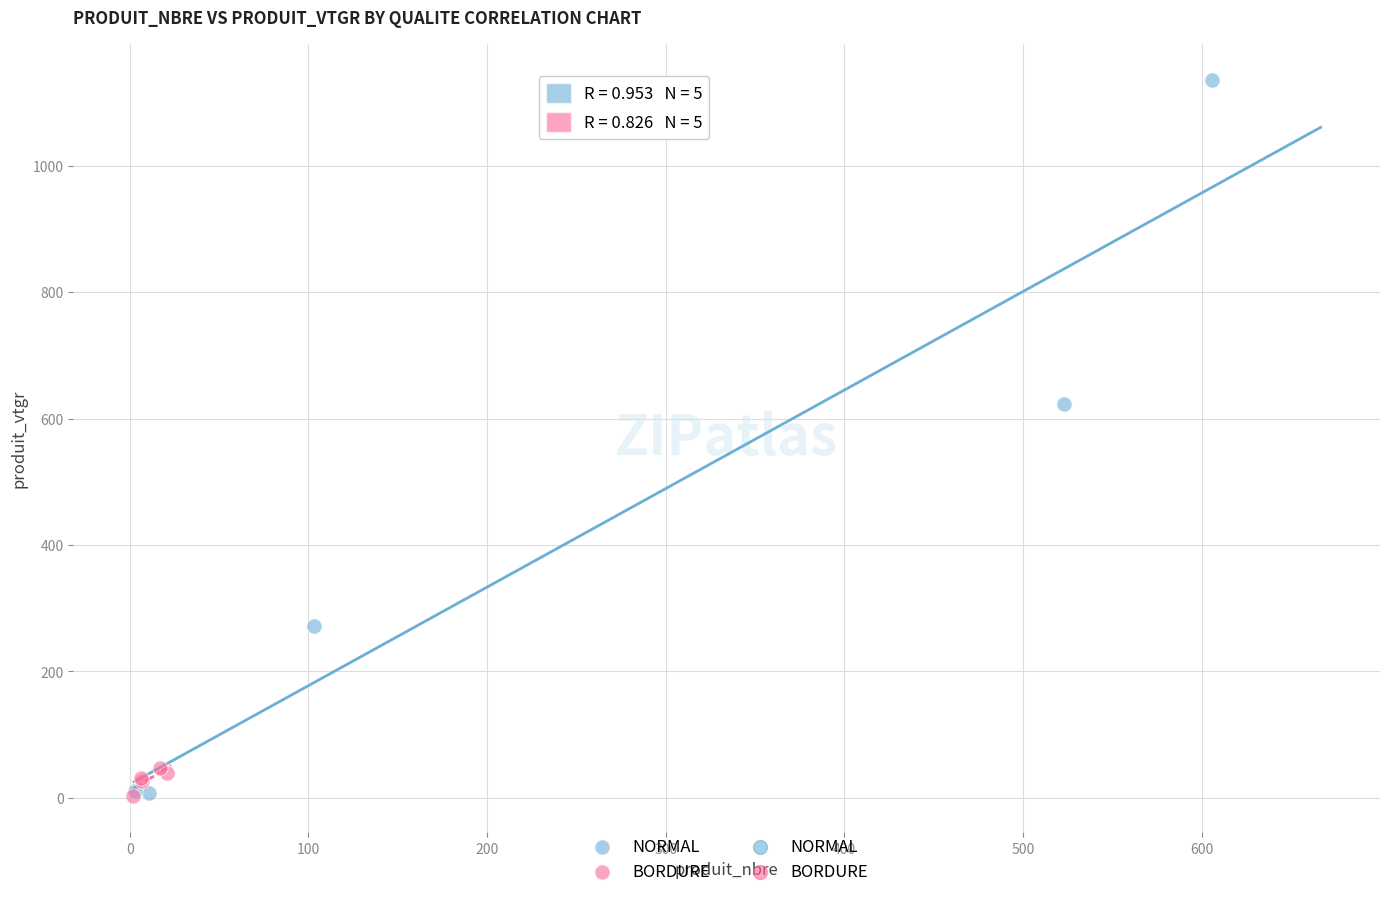

Which series has the largest Y range (max minus min)?

NORMAL